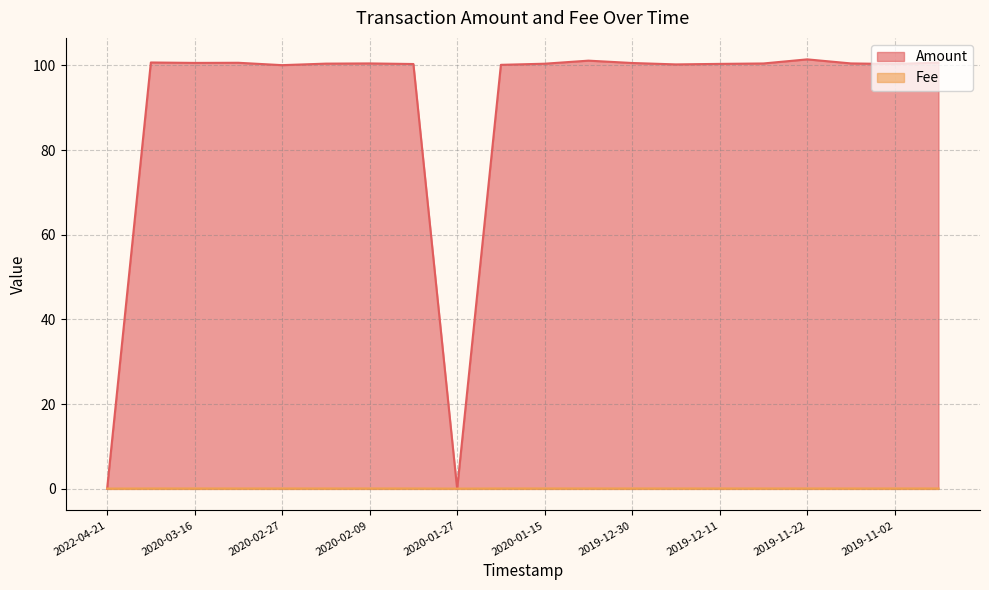

Which series ends up on top after the final intersection of Amount and Fee?

Amount